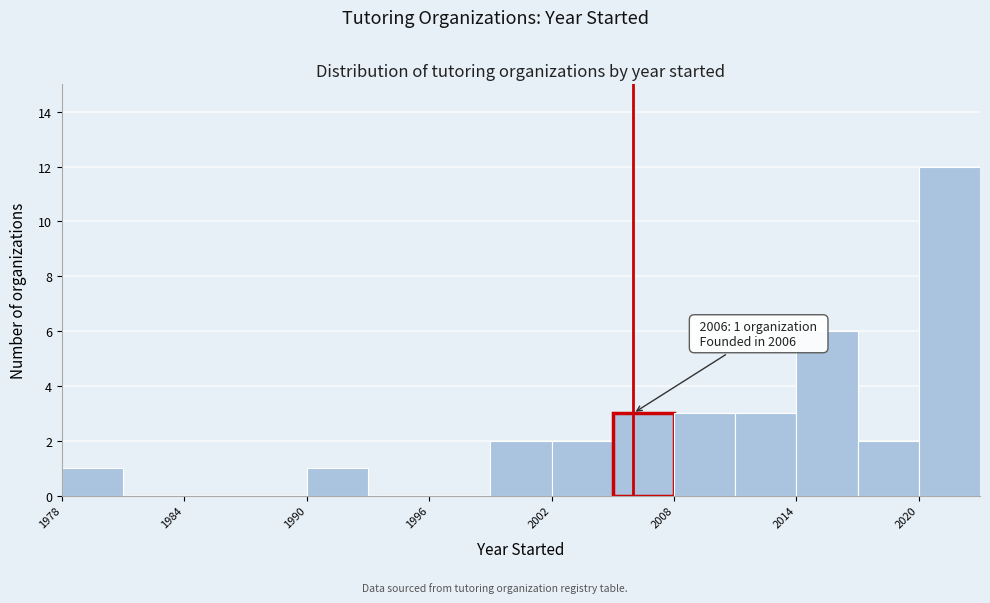

Around what value on the x-axis is the tallest bar? Give the approximate position of its centre, as read against the axis.

2022